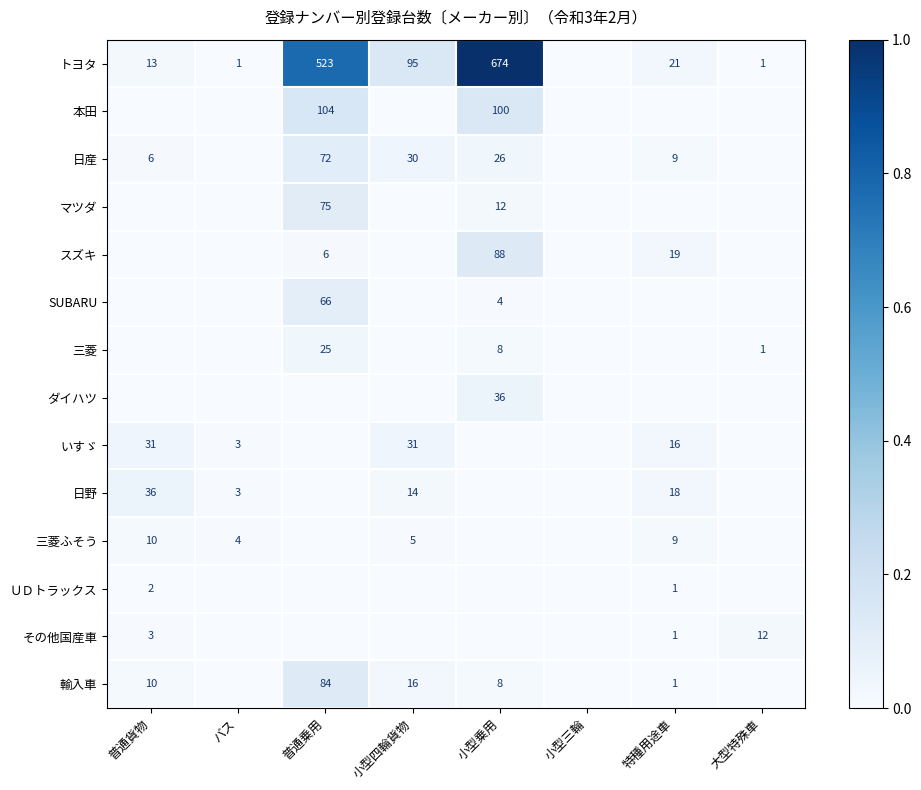

The value of 日産 at 普通貨物 is 6. True or false?

True